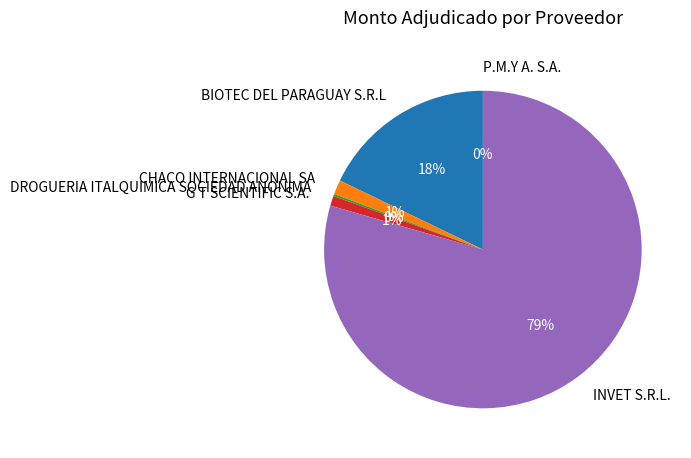

To the nearest percent, what portion does CHACO INTERNACIONAL SA represent?

1%